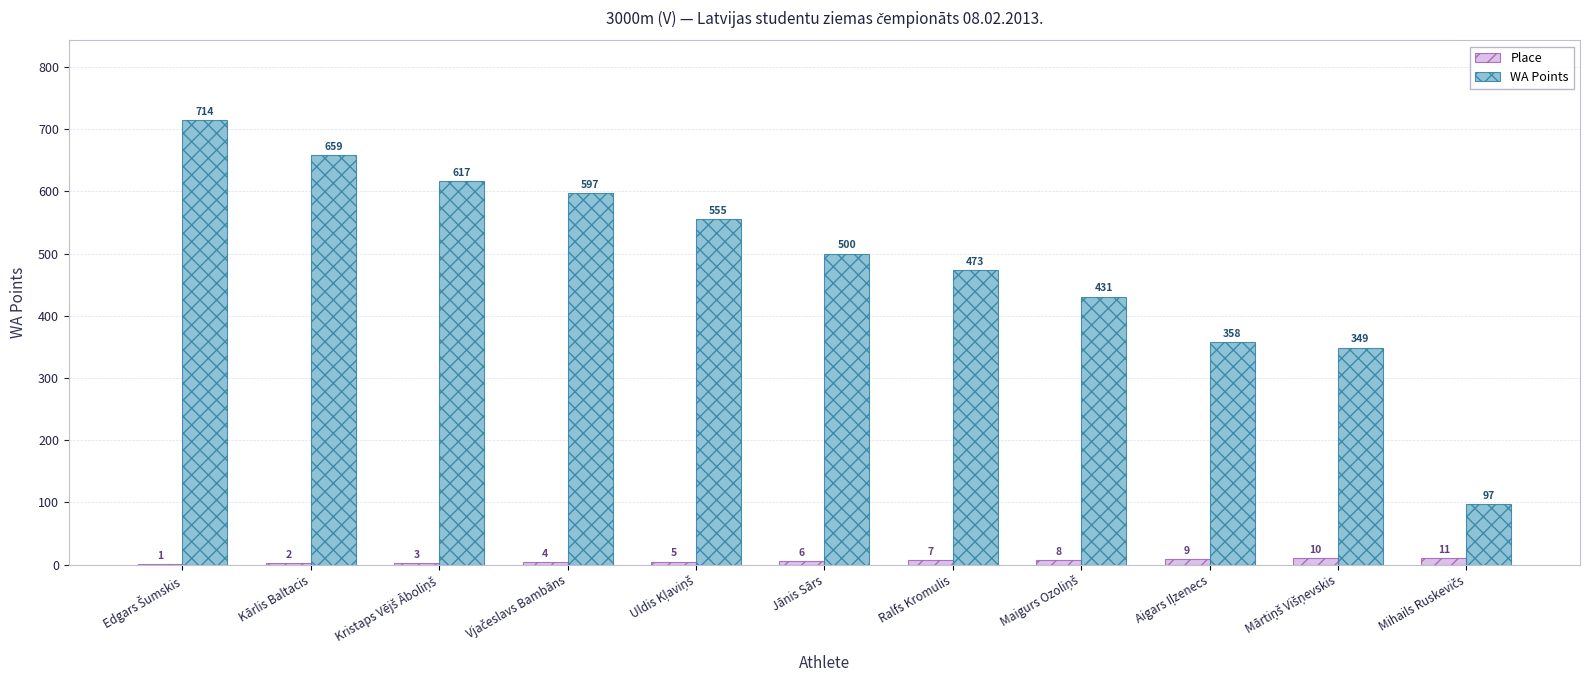

Which series has the largest total across all categories?

WA Points